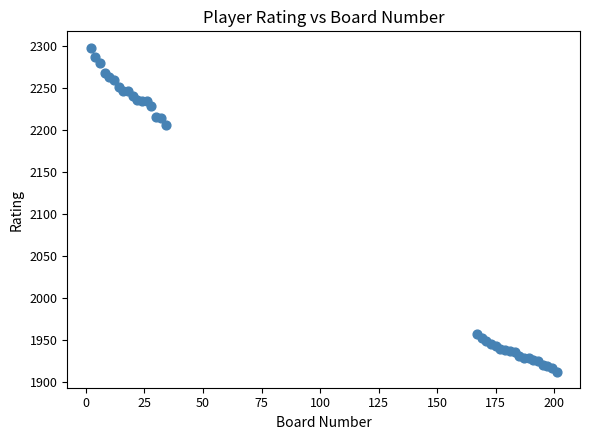

What Y value in the scatter plot is closest to 2105?

2206